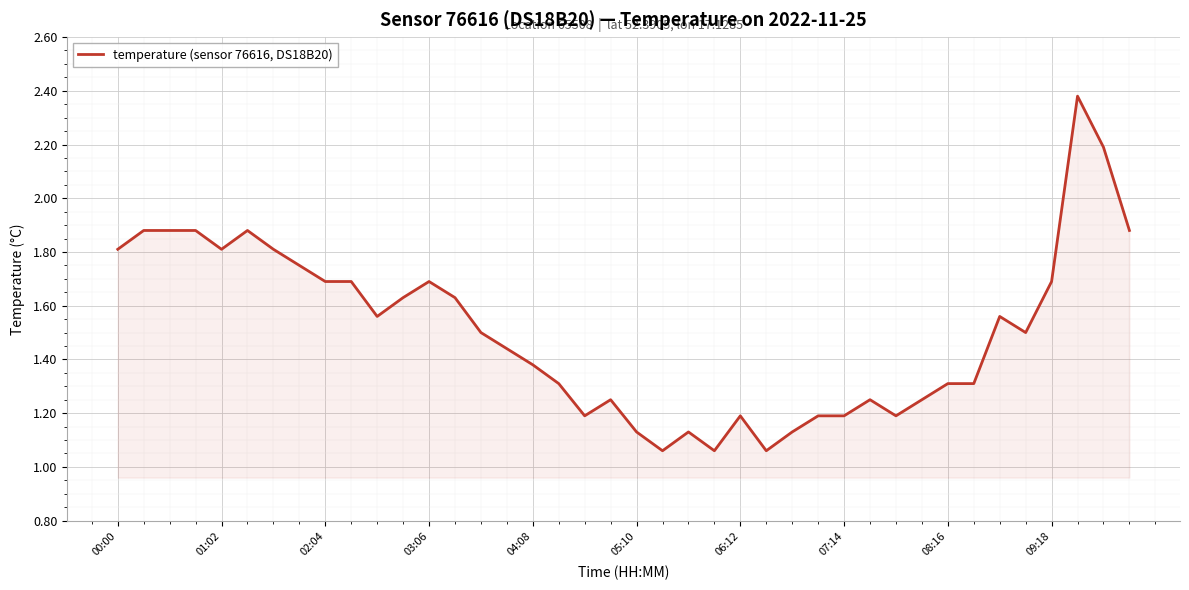

What is the difference between the maximum and minimum values?

1.3